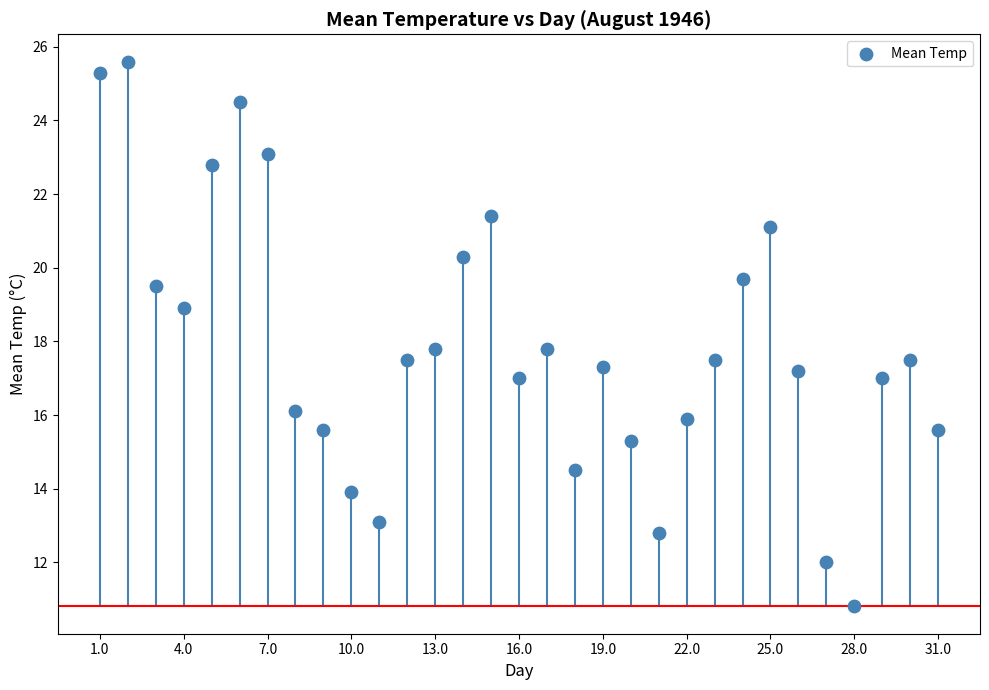

What is the range of X values (max minus min)?

30.0